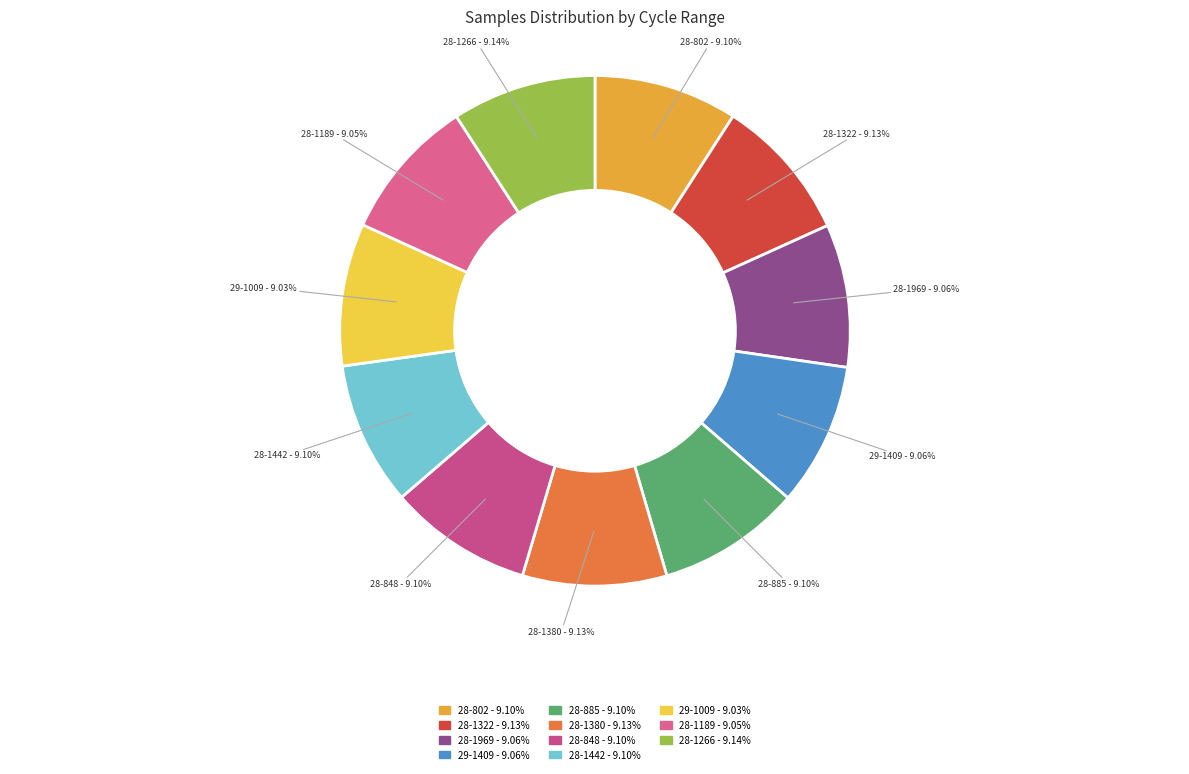

To the nearest percent, what portion does 28-1380 represent?

9%